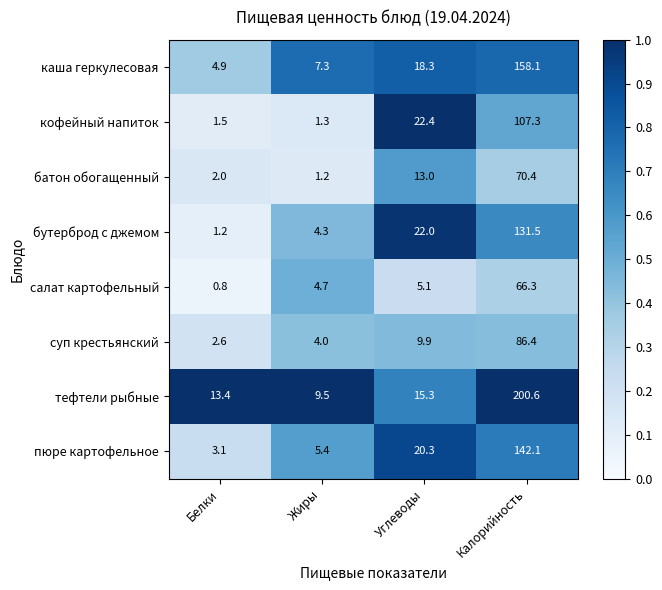

Where does the кофейный напиток series first go above 22?

Углеводы